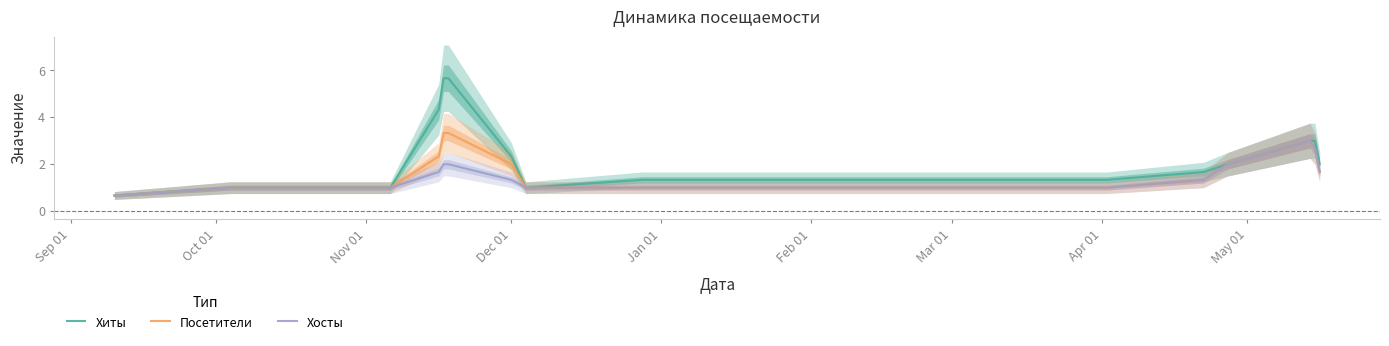

What is the lowest value of the Хиты series?

0.7